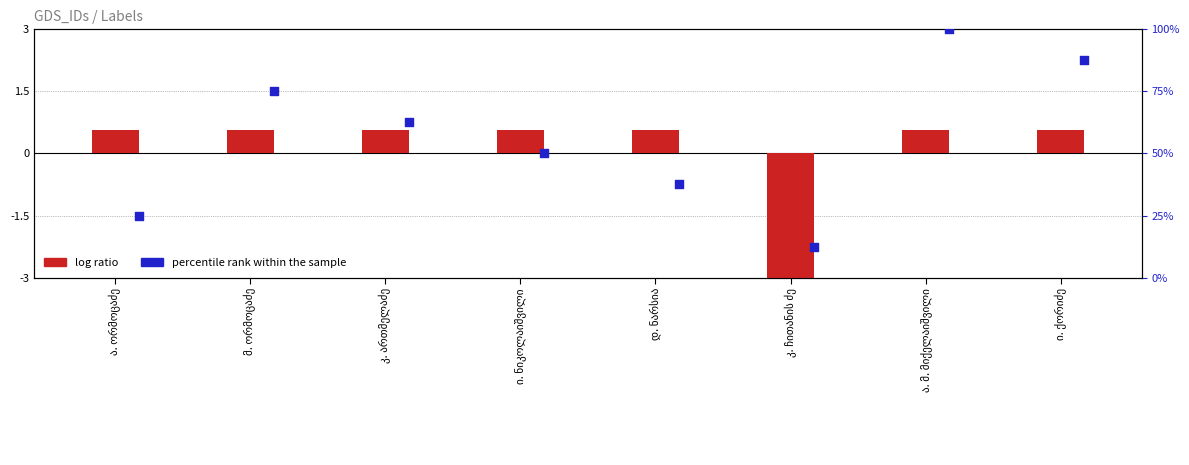

At which category is the sum across all series the highest?

ა. მ. მიქელაიშვილი